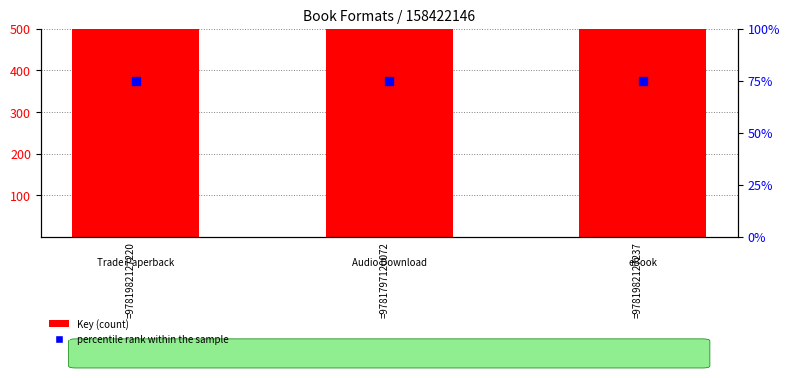

Which series contains the highest Y value?

Key (count)